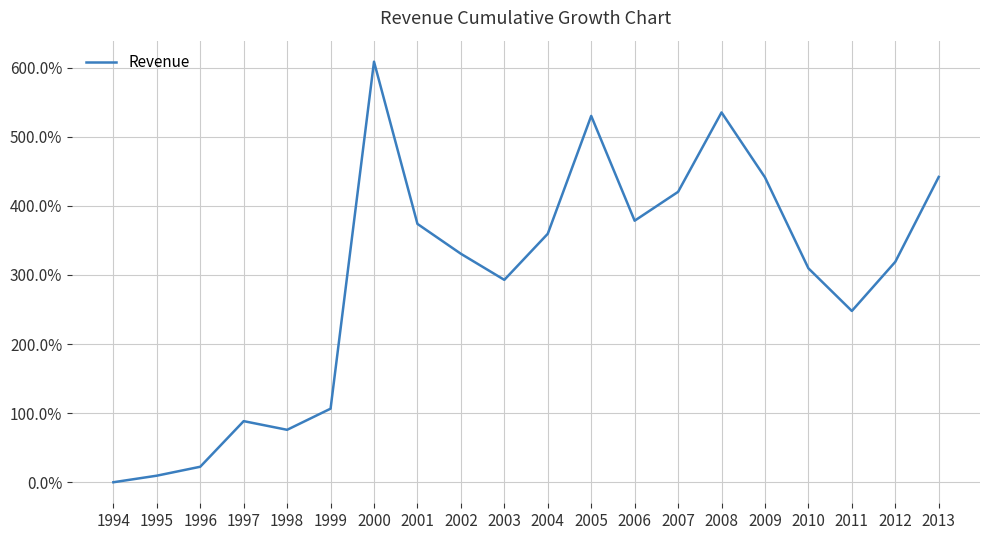

The chart shows a value of 373.8 at 2001. True or false?

True